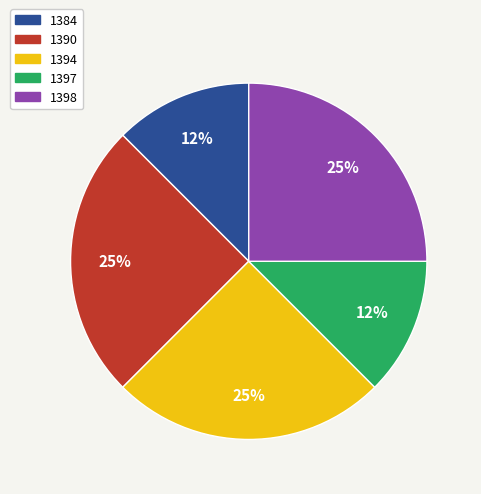

Does 1394 represent more than half of the total?

No